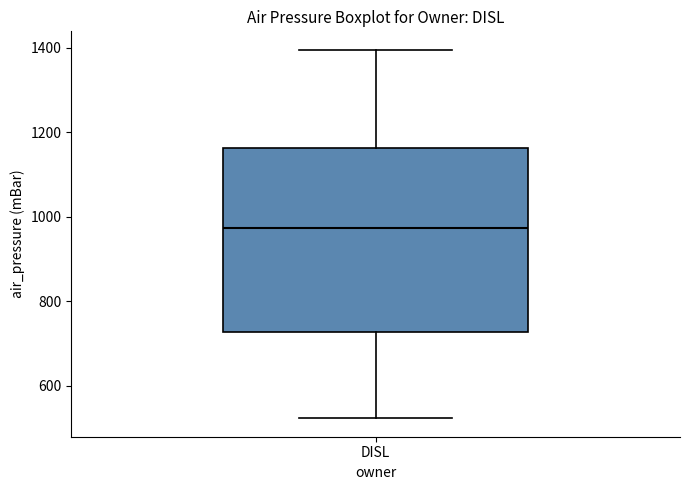

Read this box plot against the y-axis: the position of the median line, the range covered by the box, and the ends of both whiskers. The values are not printed on the chart, so give them approximately, as read against the axis.

median 980, box 720 to 1160, whiskers 520 to 1400